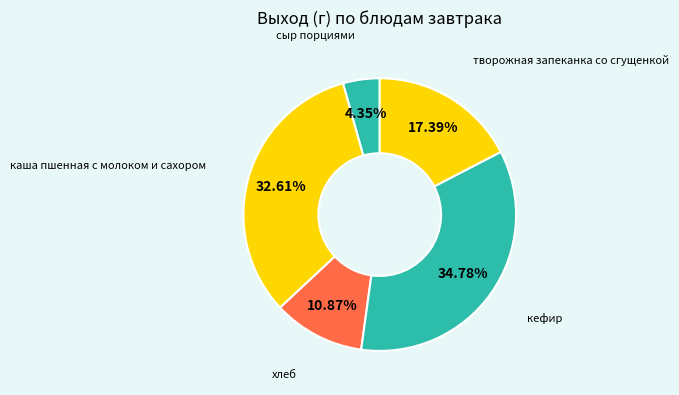

Which category has the biggest portion of the pie?

кефир